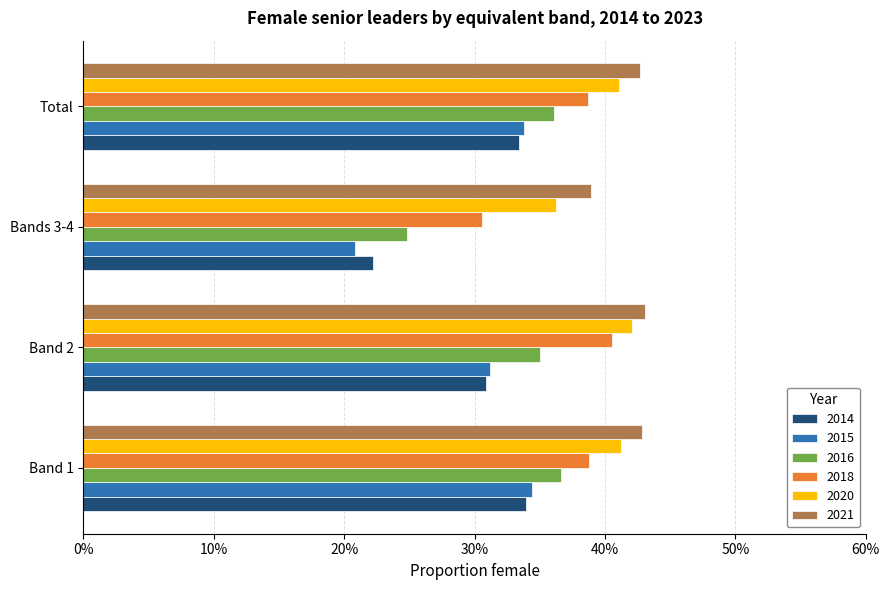

Rank the series by their maximum value, from highest to lowest.

2021, 2020, 2018, 2016, 2015, 2014